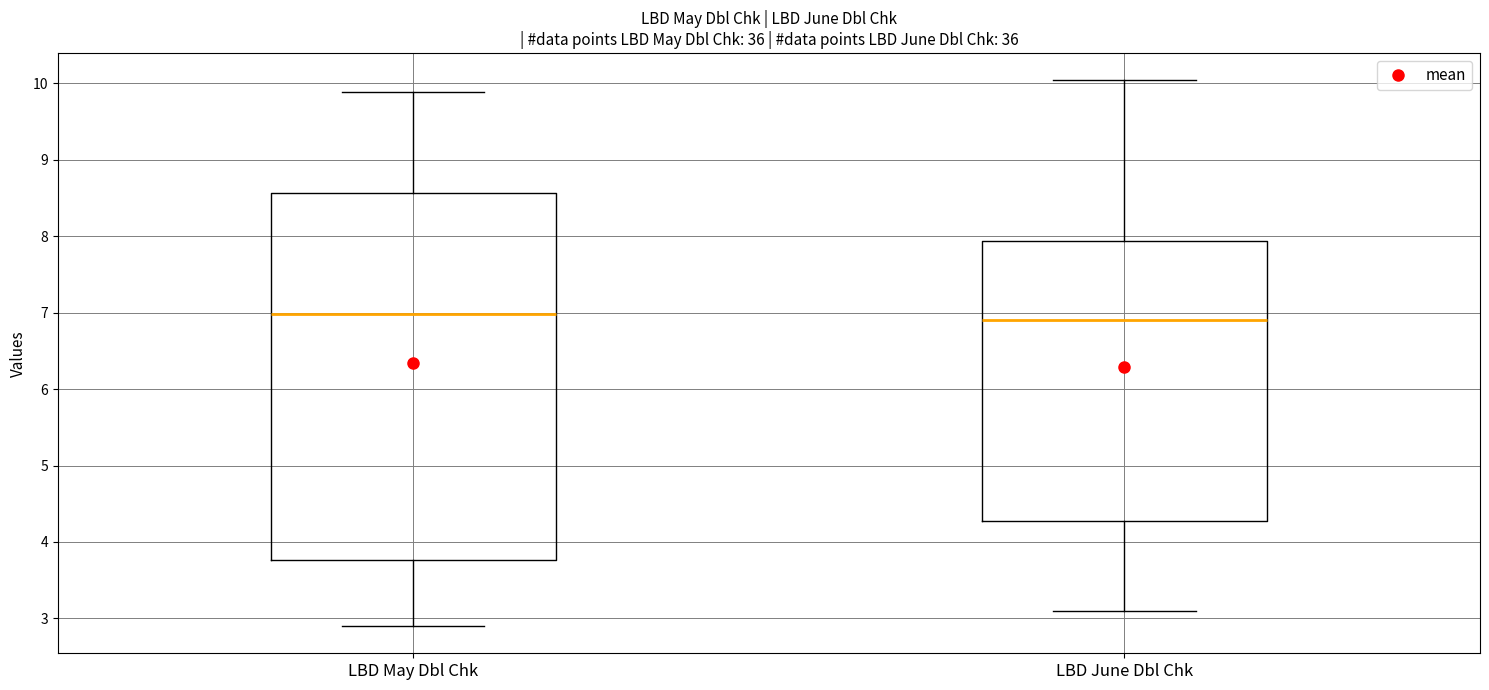

Reading left to right, transcribe this box plot: for each box, give where its median line is, the range the box spans, and where its two whiskers end, as read against the y-axis. The values are not printed on the chart, so give them approximately, as read against the axis.

LBD May Dbl Chk: median 7.0, box 3.8 to 8.6, whiskers 2.9 to 9.9
LBD June Dbl Chk: median 6.9, box 4.3 to 7.9, whiskers 3.1 to 10.0